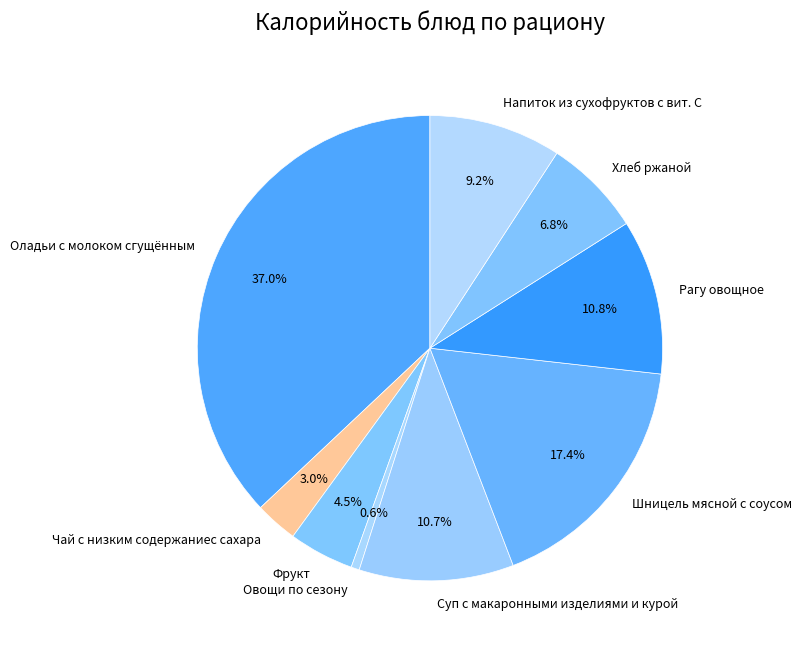

To the nearest percent, what is the combined percentage of Рагу овощное and Чай с низким содержаниес сахара?

14%